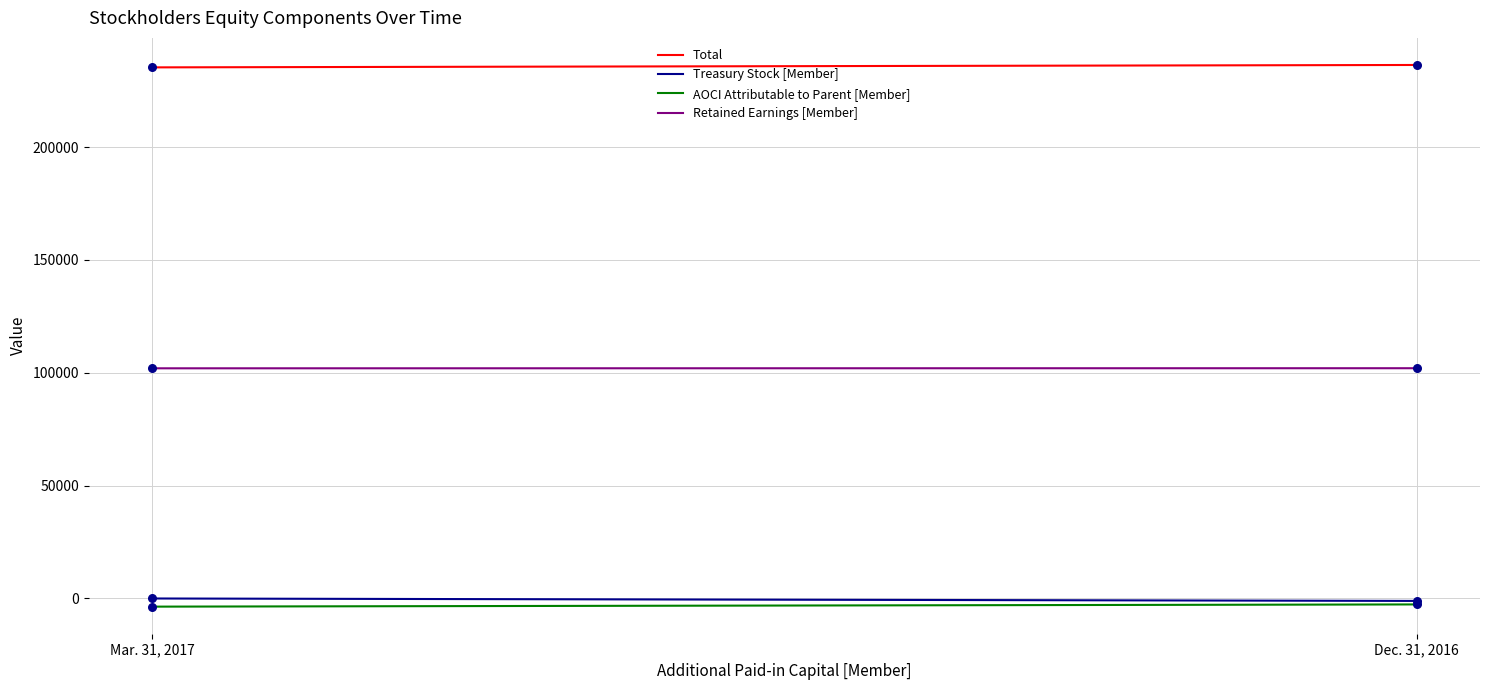

Which series has the largest Y range (max minus min)?

Treasury Stock [Member]